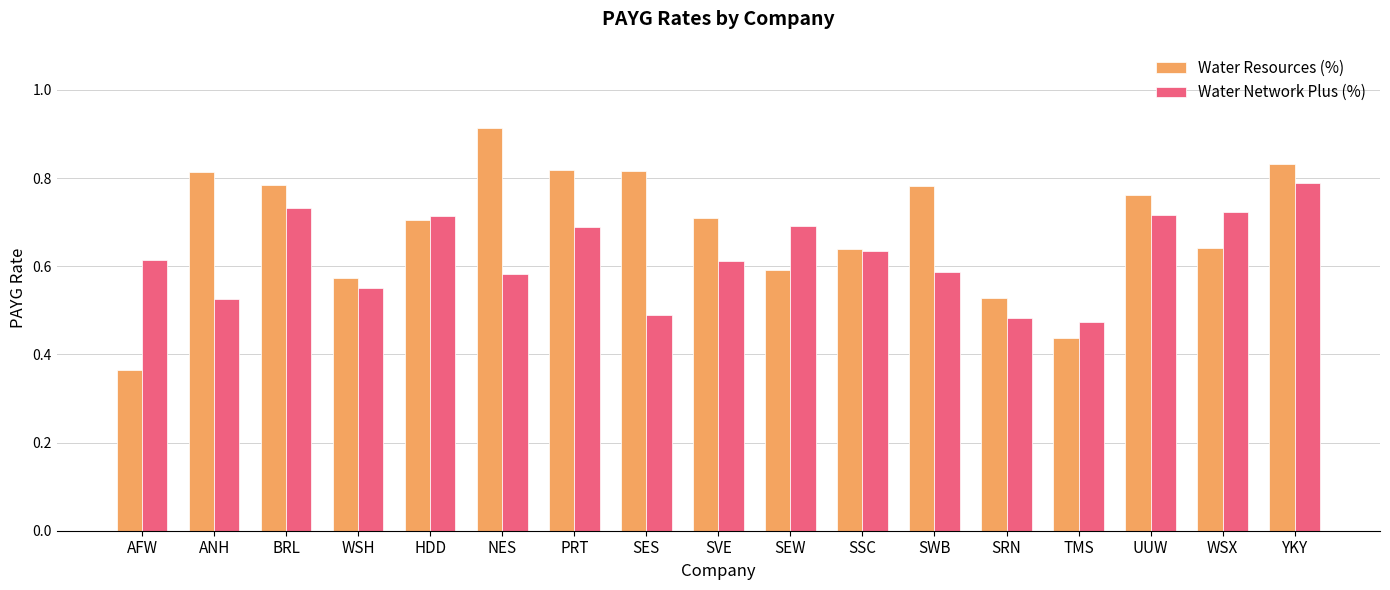

How many Water Resources (%) values are between 0 and 1?

17